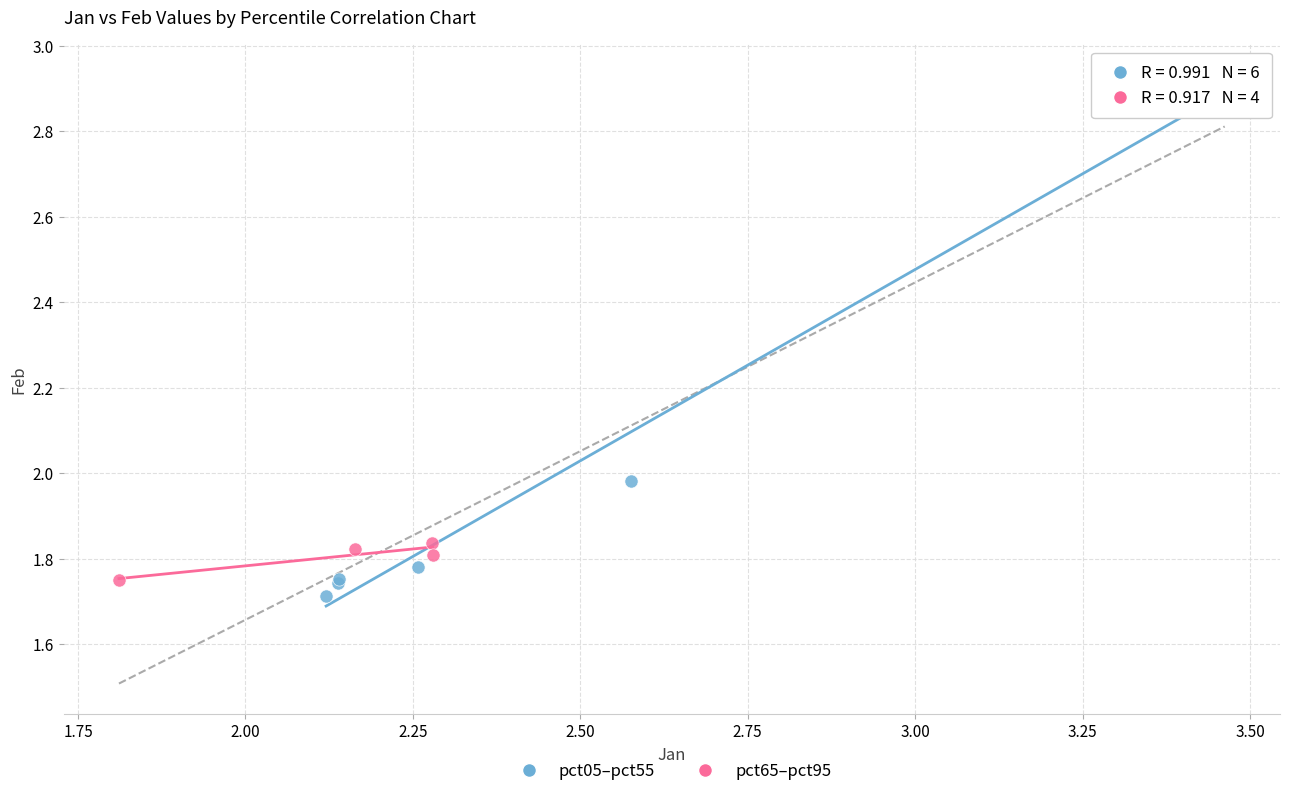

What are all the series names shown in the legend?

pct05–pct55, pct65–pct95